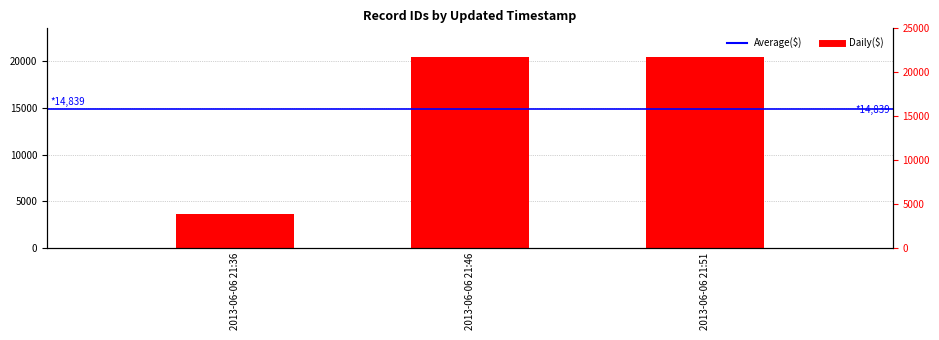

What is the approximate value at 2013-06-06 21:46?

20462